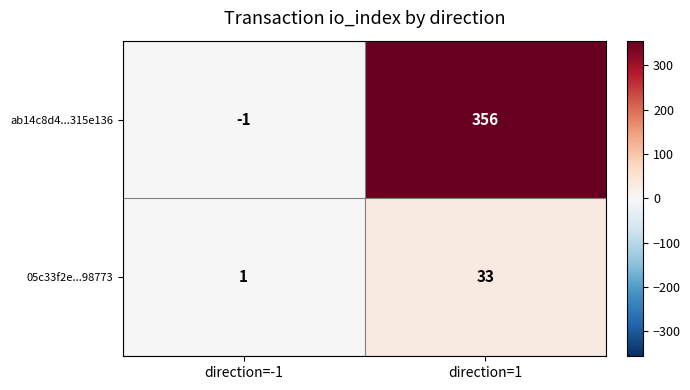

Rank the series at direction=-1 from lowest to highest value.

ab14c8d4...315e136, 05c33f2e...98773